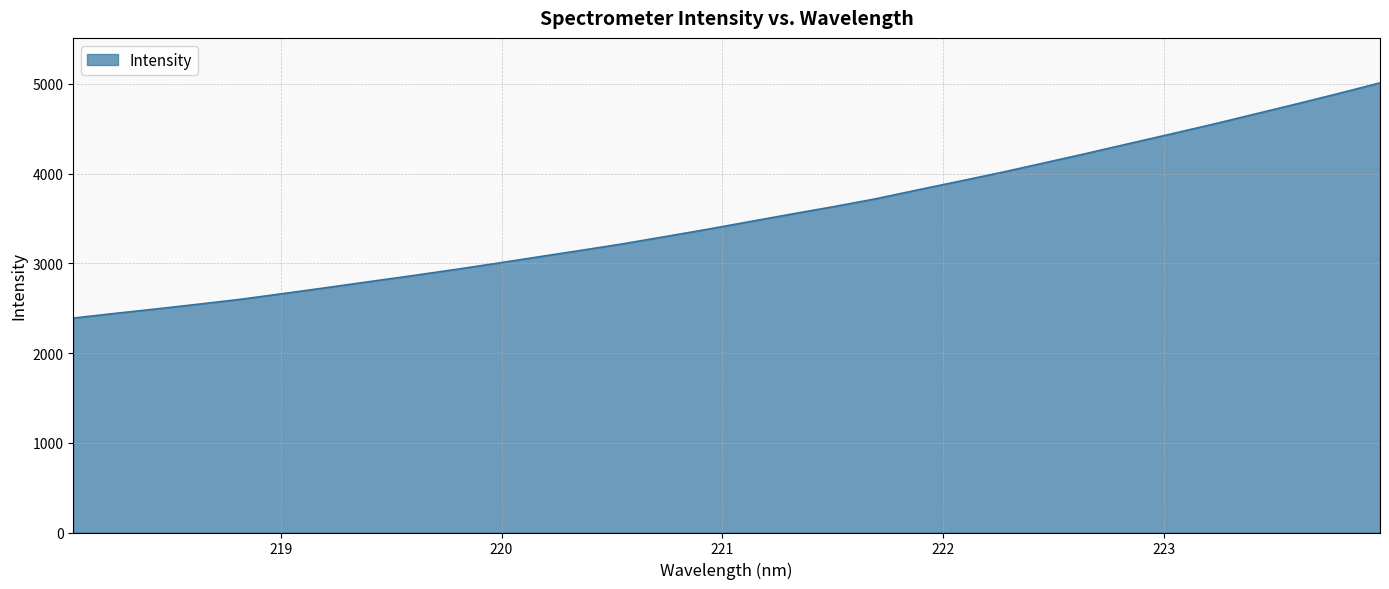

What is the smallest value displayed?

2390.0